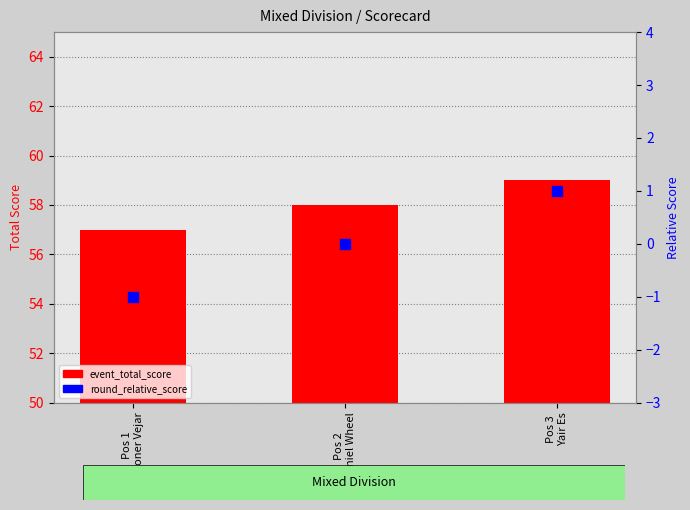

Which series reaches the minimum Y coordinate?

round_relative_score